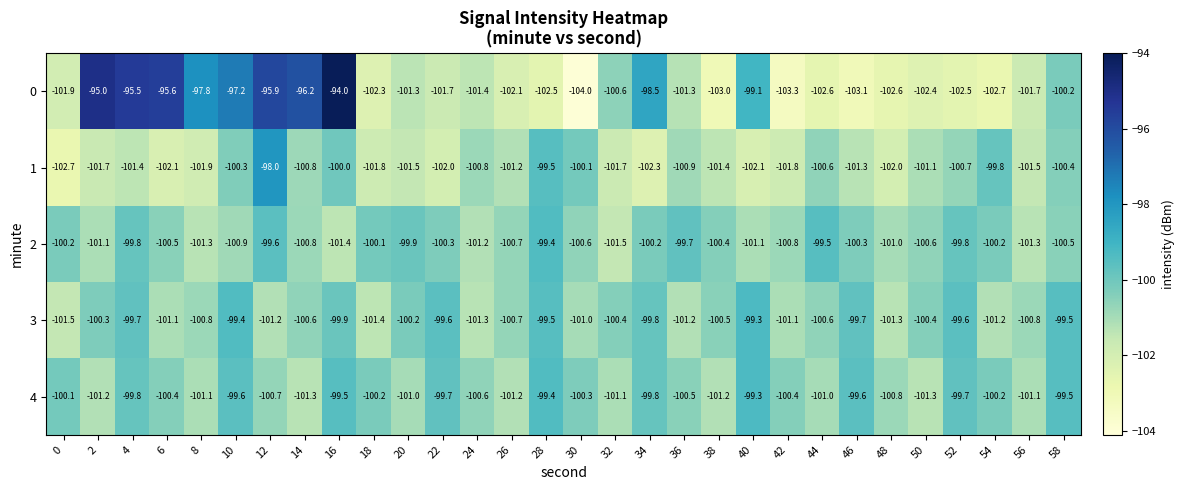

At 16, list the series in order from largest to smallest.

0, 4, 3, 1, 2